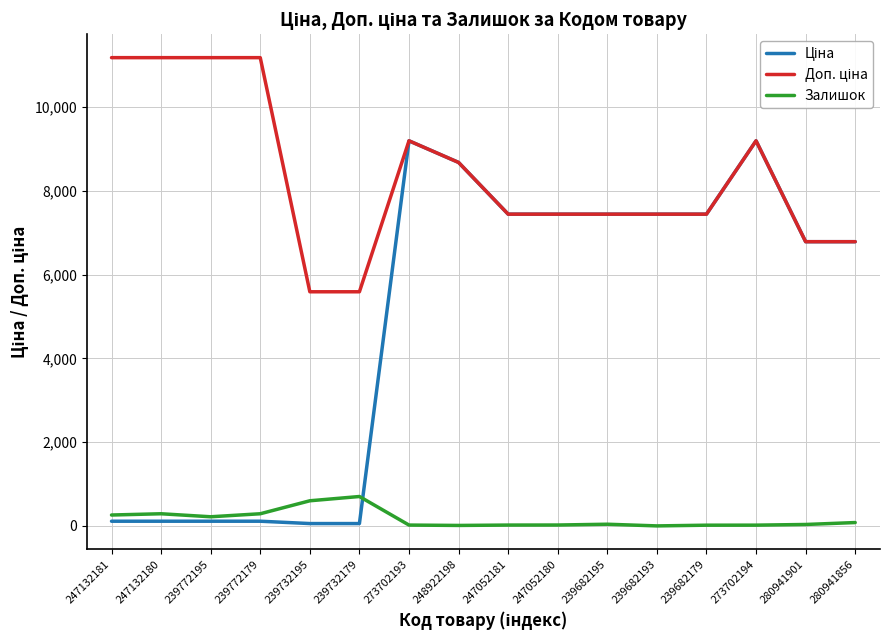

What is the greatest value displayed?

11182.0